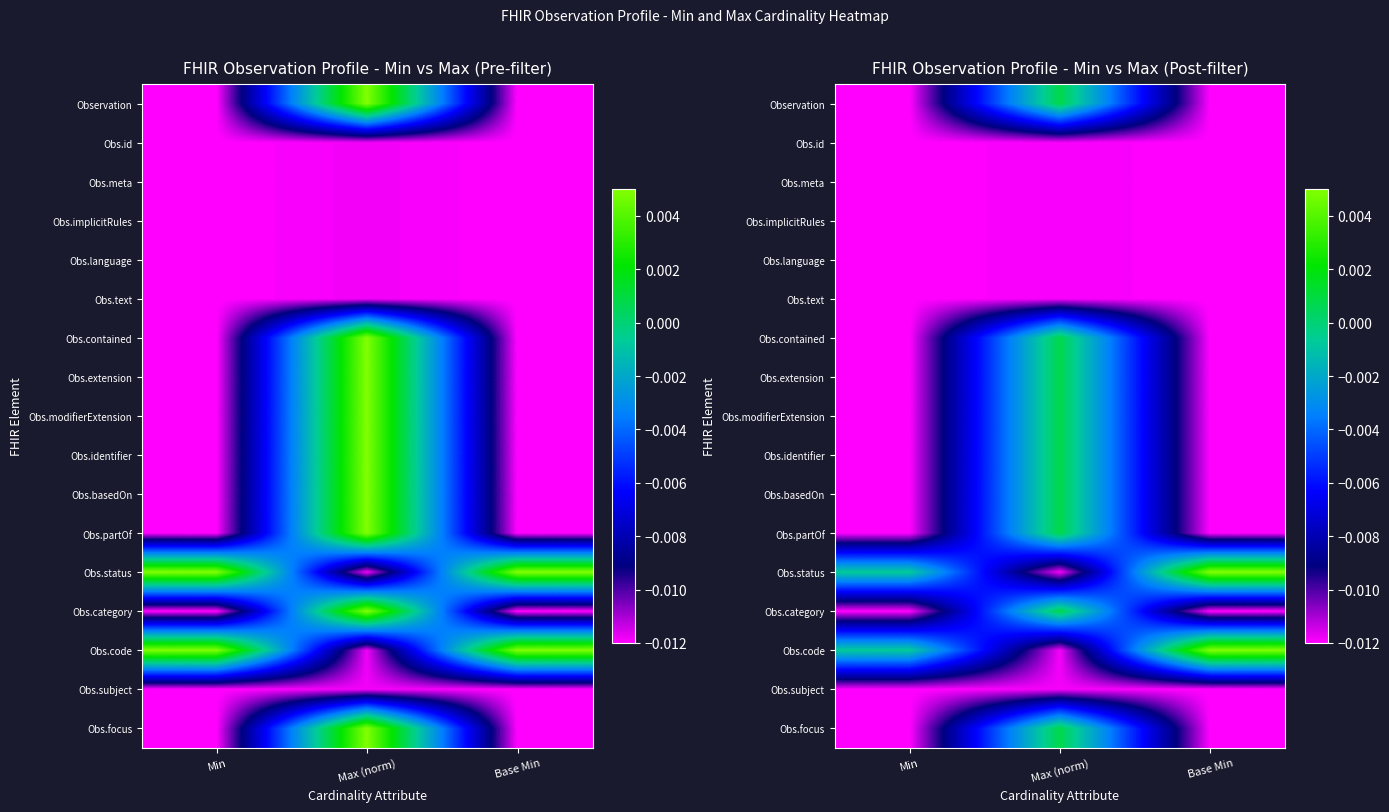

Is it true that Obs.status equals -0.0 at Min?

True